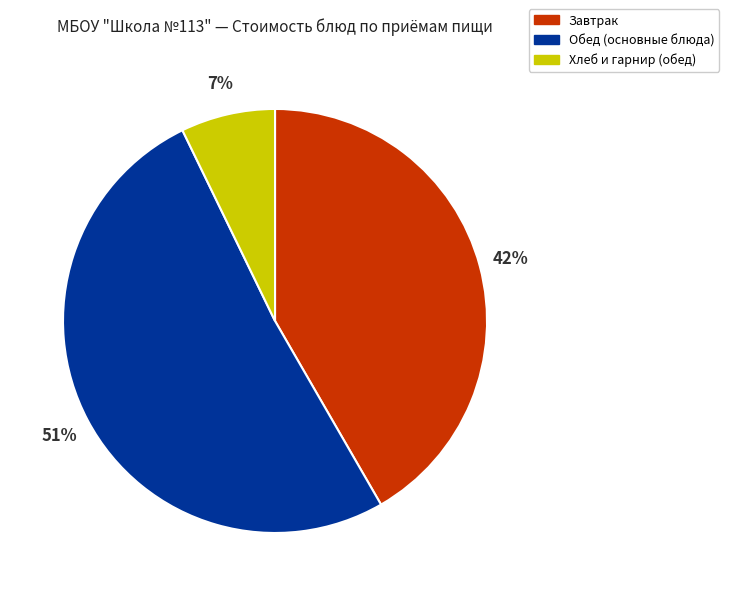

Is it true that Хлеб и гарнир (обед) is 7% of the pie?

True